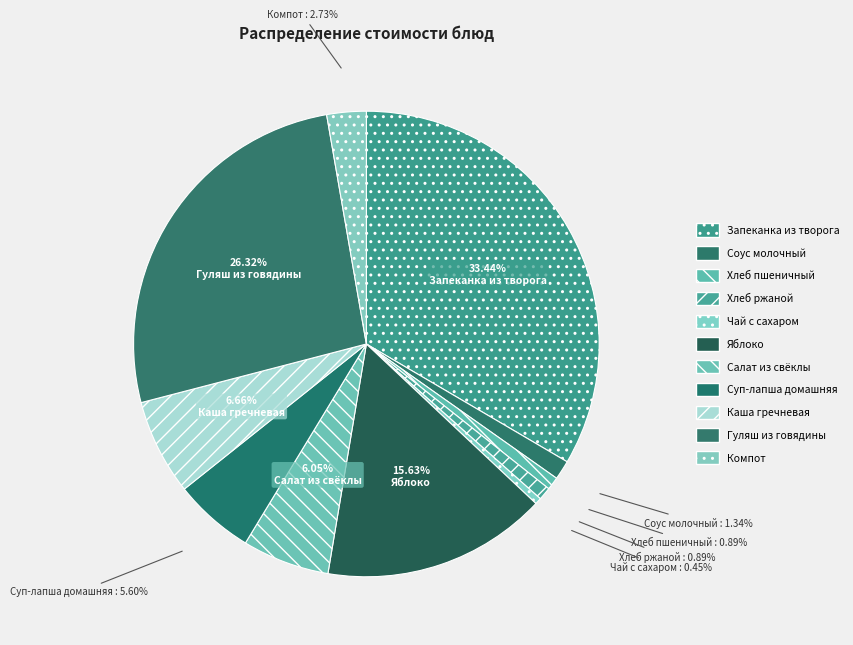

To the nearest percent, what is the combined percentage of Компот and Суп-лапша домашняя?

8%